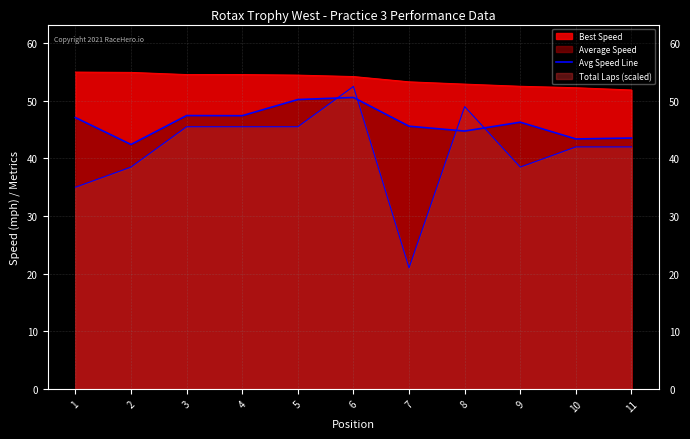

How many lines are shown in the chart?

3